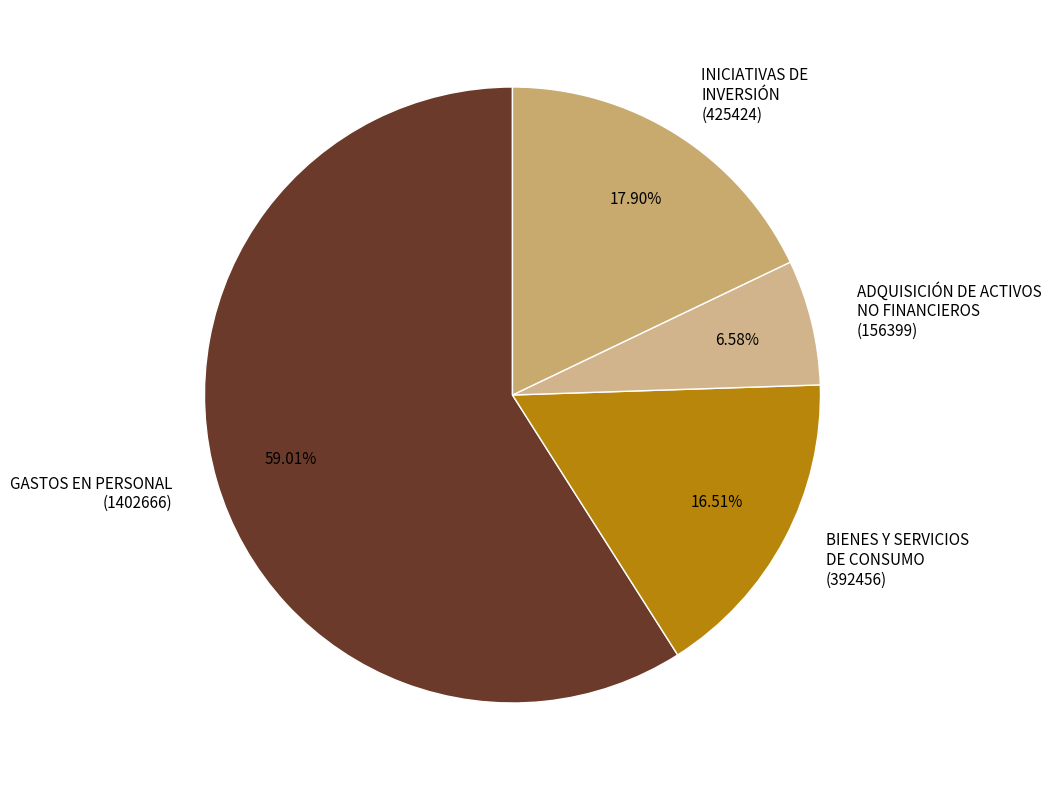

How many segments does this pie chart have?

4